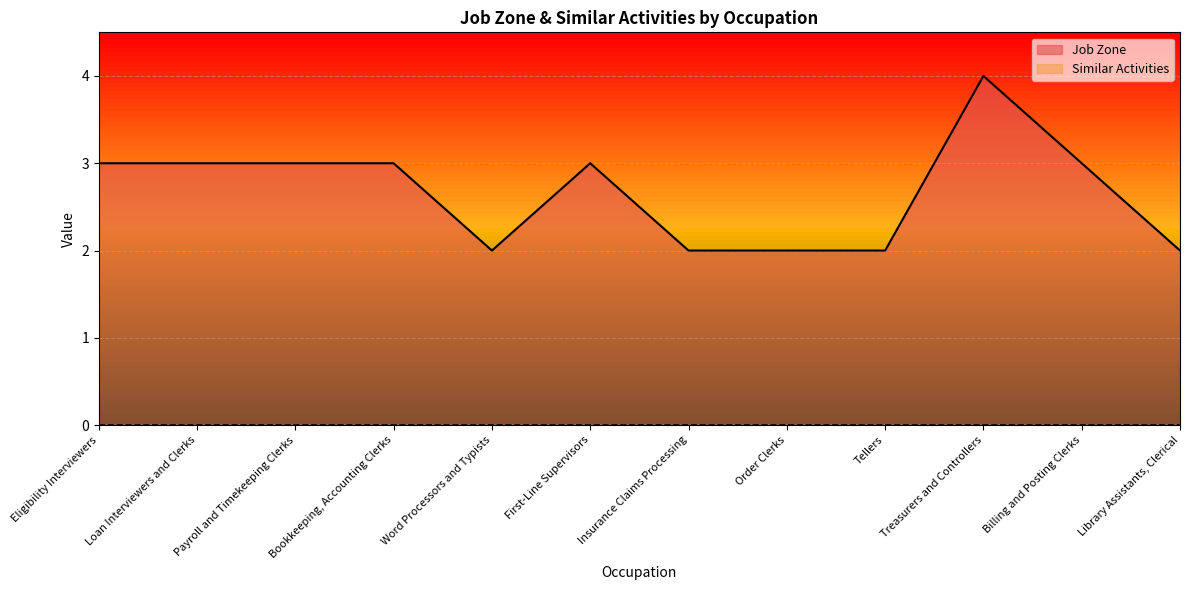

What is the maximum value shown in the chart?

4